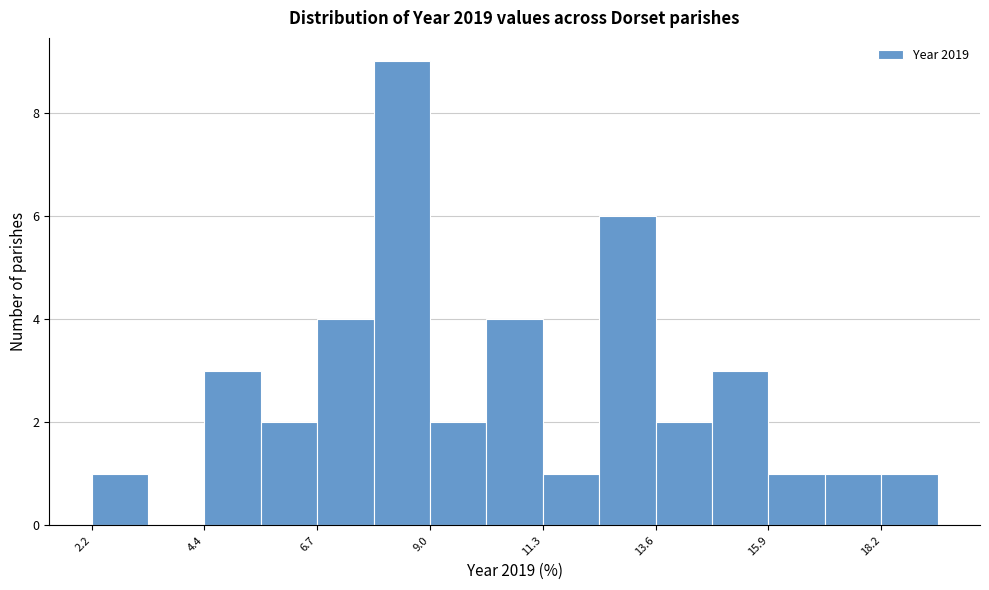

Read against the x-axis, roughly where is the centre of the tallest bar?

8.5